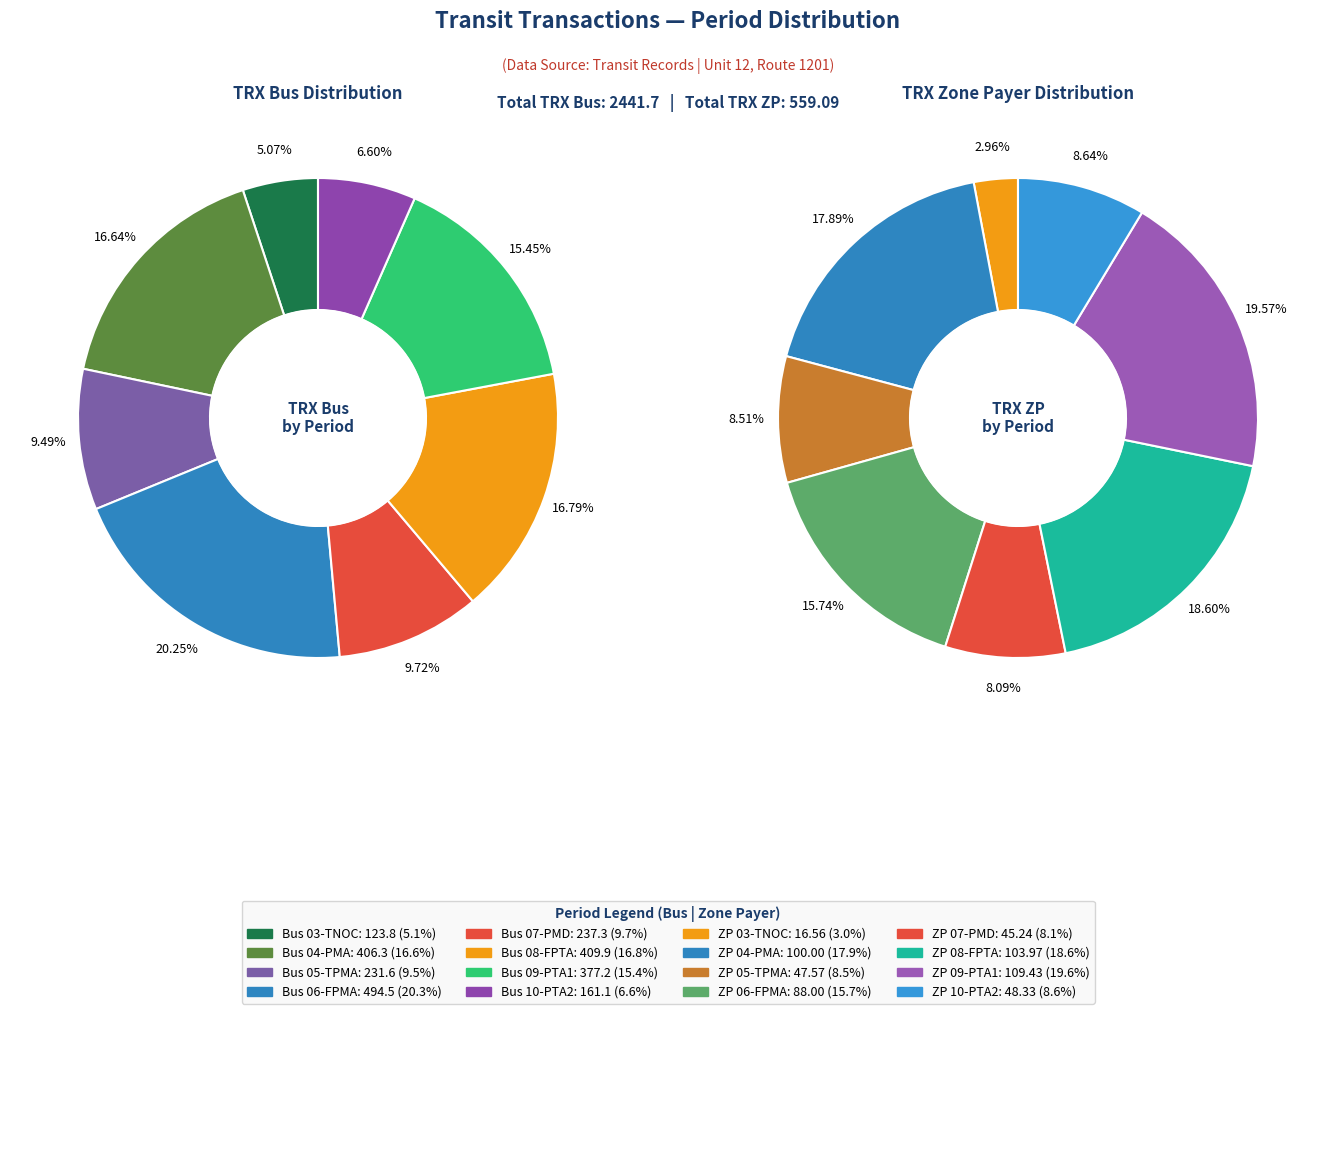

Does 02-NOC account for over 50% of the chart?

No